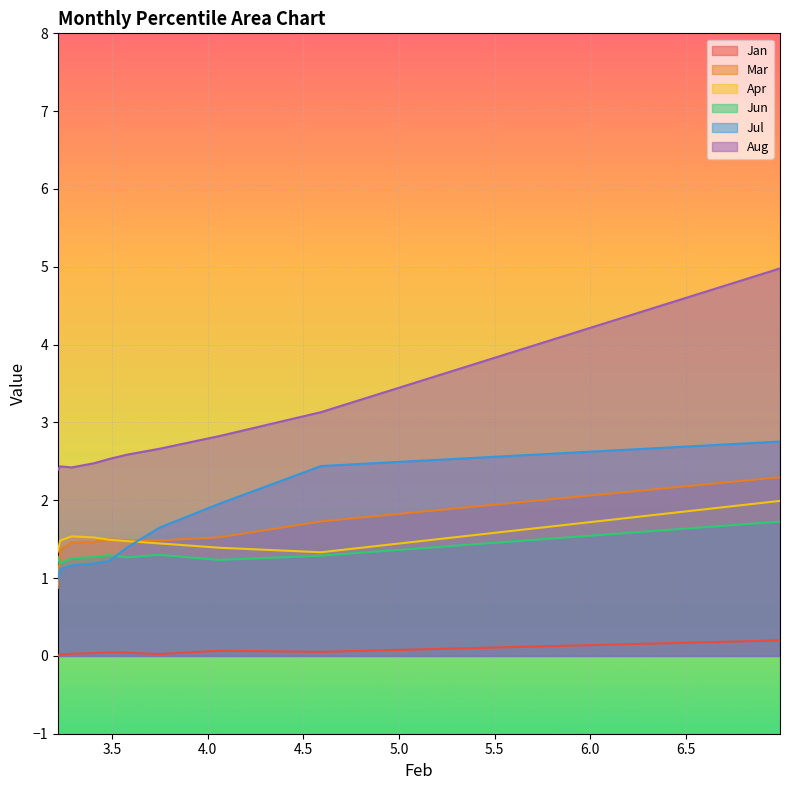

Reading right to left, list all the values displayed in this chart.

Jan: pct95=0.0	pct85=0.0	pct75=0.0	pct65=0.0	pct55=0.0	pct45=0.0	pct35=0.0	pct25=0.1	pct15=0.1	pct05=0.2
Mar: pct95=0.9	pct85=1.4	pct75=1.5	pct65=1.5	pct55=1.5	pct45=1.5	pct35=1.5	pct25=1.5	pct15=1.7	pct05=2.3
Apr: pct95=1.3	pct85=1.5	pct75=1.5	pct65=1.5	pct55=1.5	pct45=1.5	pct35=1.4	pct25=1.4	pct15=1.3	pct05=2.0
Jun: pct95=1.3	pct85=1.2	pct75=1.3	pct65=1.3	pct55=1.3	pct45=1.3	pct35=1.3	pct25=1.2	pct15=1.3	pct05=1.7
Jul: pct95=1.0	pct85=1.1	pct75=1.2	pct65=1.2	pct55=1.2	pct45=1.4	pct35=1.6	pct25=2.0	pct15=2.4	pct05=2.8
Aug: pct95=2.4	pct85=2.4	pct75=2.4	pct65=2.5	pct55=2.5	pct45=2.6	pct35=2.7	pct25=2.8	pct15=3.1	pct05=5.0